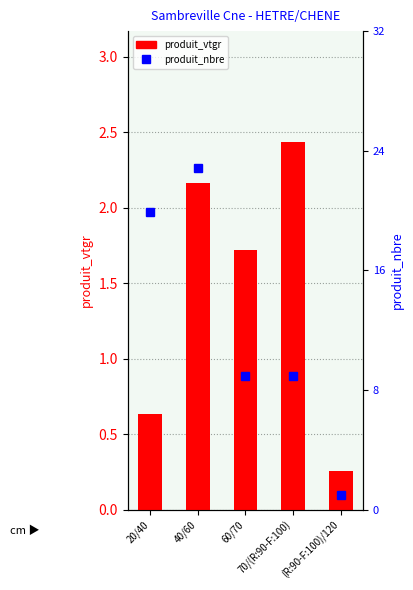

Reading left to right, what are all the values shown in this chart?

produit_vtgr: 20/40=0.6	40/60=2.2	60/70=1.7	70/(R:90-F:100)=2.4	(R:90-F:100)/120=0.3
produit_nbre: 20/40=20.0	40/60=23.0	60/70=9.0	70/(R:90-F:100)=9.0	(R:90-F:100)/120=1.0